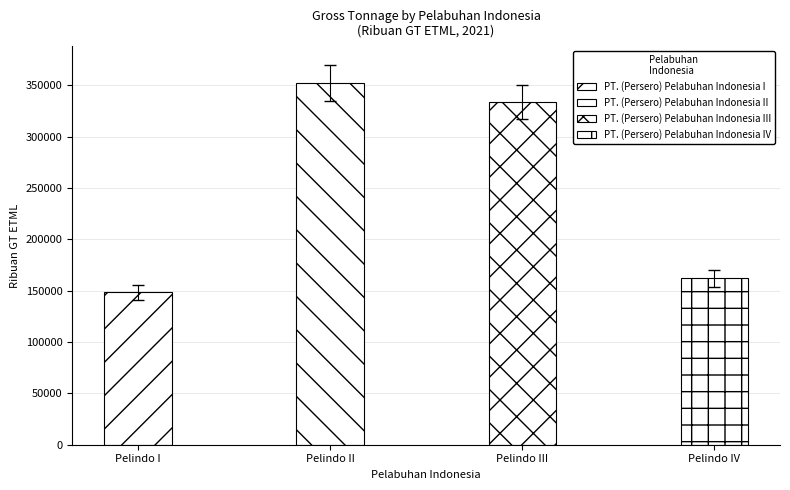

List the labels in order of value, smallest first.

PT. (Persero) Pelabuhan Indonesia I, PT. (Persero) Pelabuhan Indonesia IV, PT. (Persero) Pelabuhan Indonesia III, PT. (Persero) Pelabuhan Indonesia II